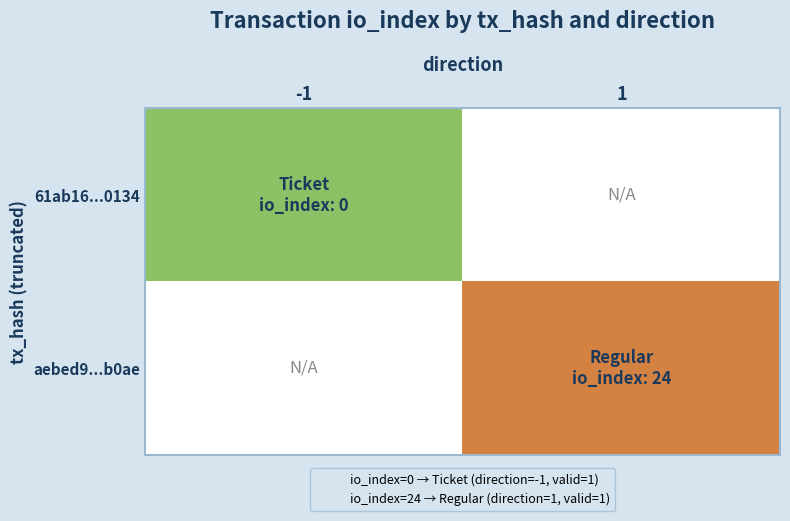

List the labels in order of 61ab16...0134 value, smallest first.

-1, 1